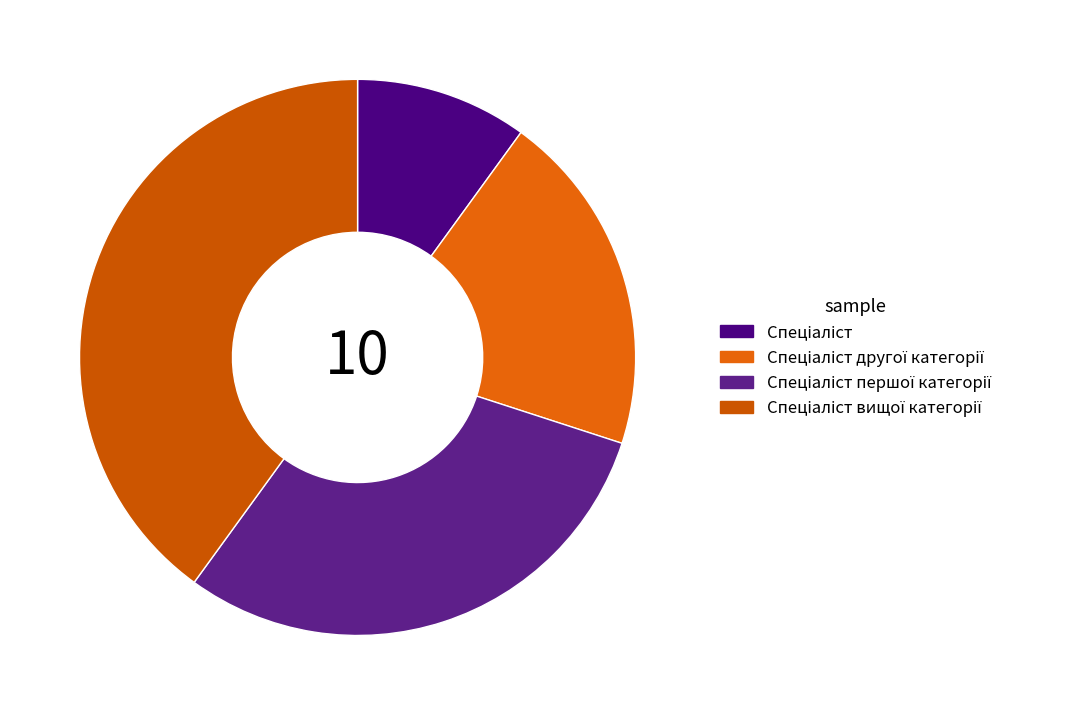

How many segments does this pie chart have?

4